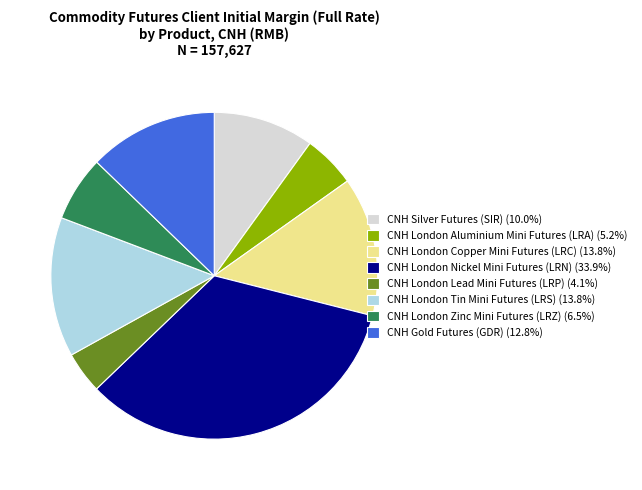

Approximately how many times larger is the value at CNH Silver Futures (SIR) (10.0%) compared to CNH London Aluminium Mini Futures (LRA) (5.2%)?

1.9